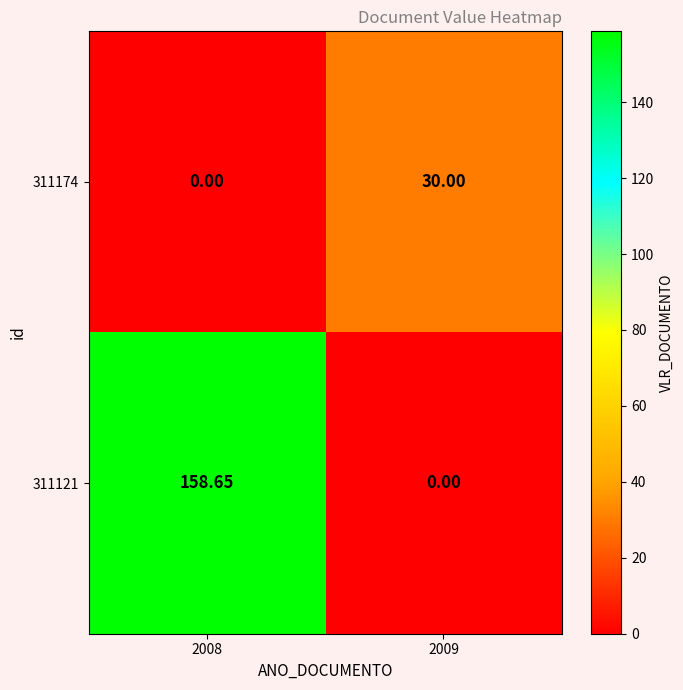

What is the greatest value displayed?

158.7